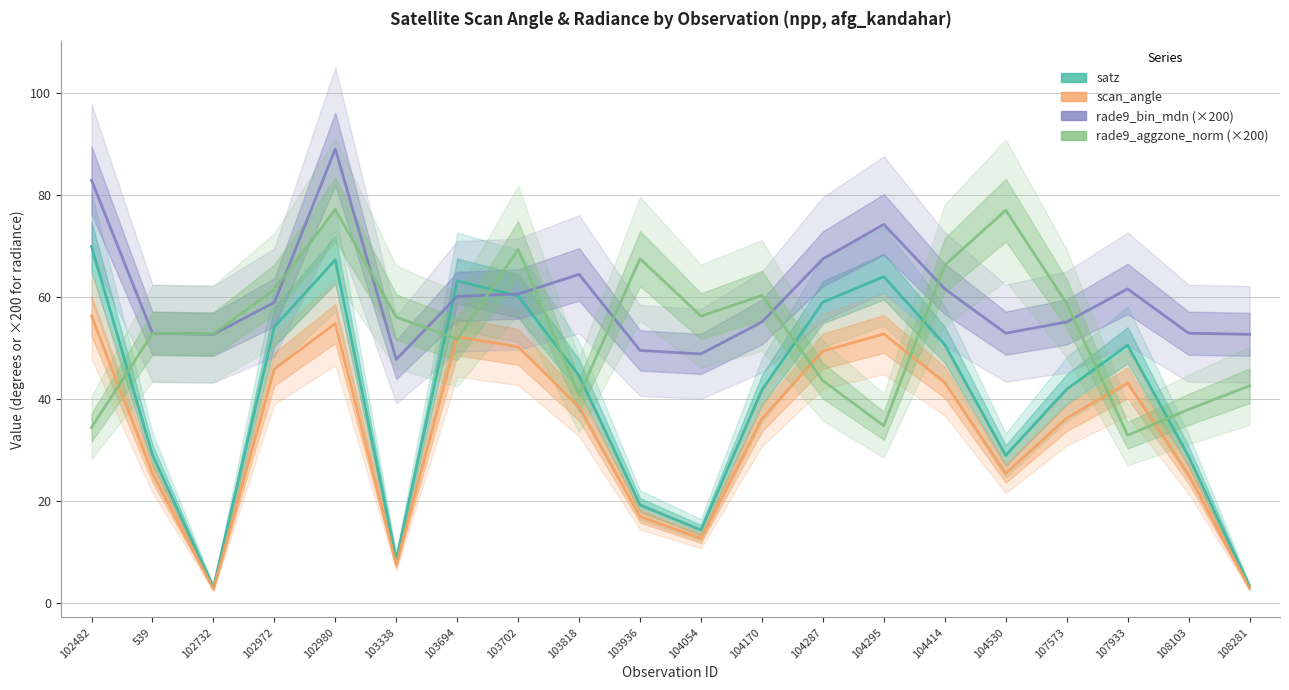

Rank the categories by satz value from lowest to highest.

102732, 108281, 103338, 104054, 103936, 108103, 104530, 539, 104170, 107573, 103818, 107933, 104414, 102972, 104287, 103702, 103694, 104295, 102980, 102482